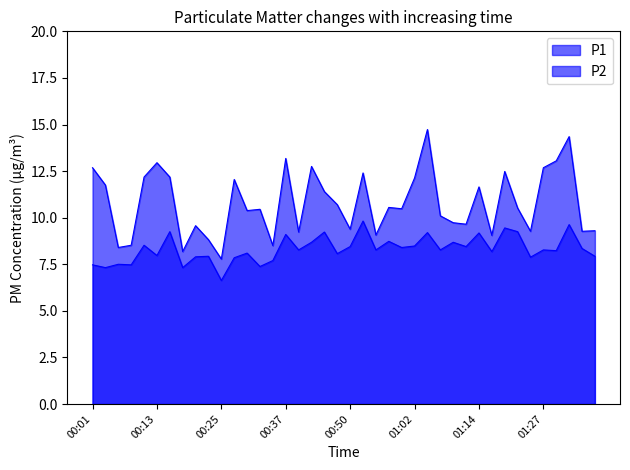

Where is P1 nearest to the value 11?

00:47